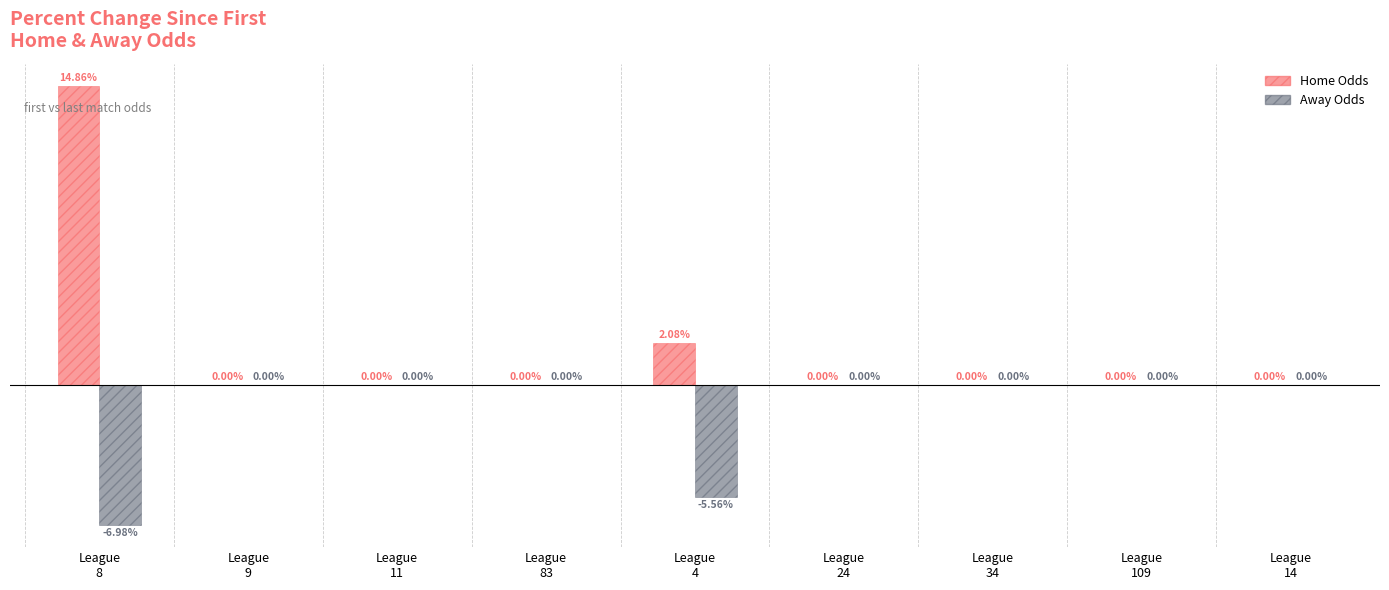

Which series has the largest total across all categories?

Home Odds